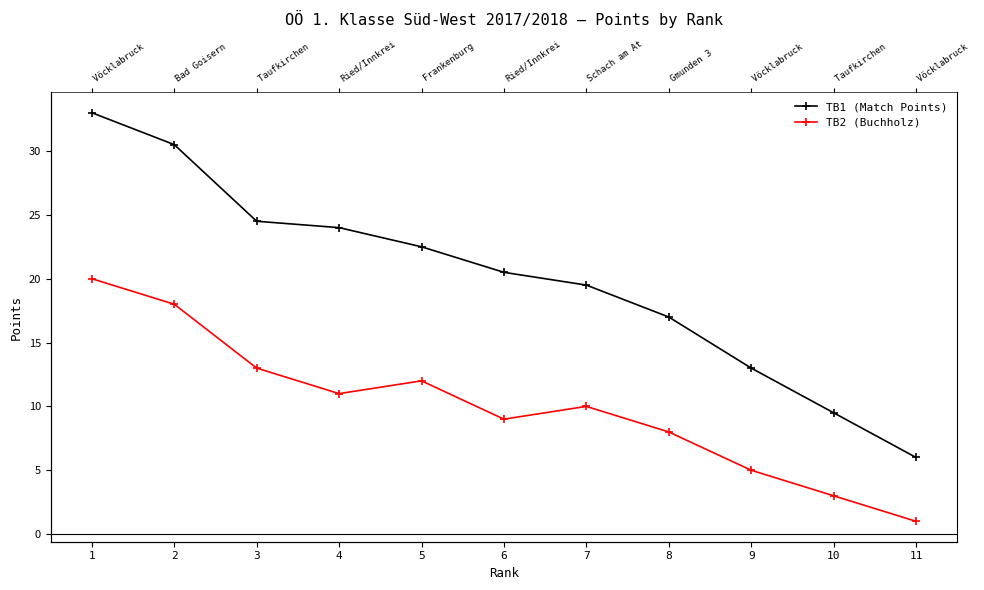

Reading right to left, extract all data points from this chart.

TB1 (Match Points): 6.0	9.5	13.0	17.0	19.5	20.5	22.5	24.0	24.5	30.5	33.0
TB2 (Buchholz): 1.0	3.0	5.0	8.0	10.0	9.0	12.0	11.0	13.0	18.0	20.0